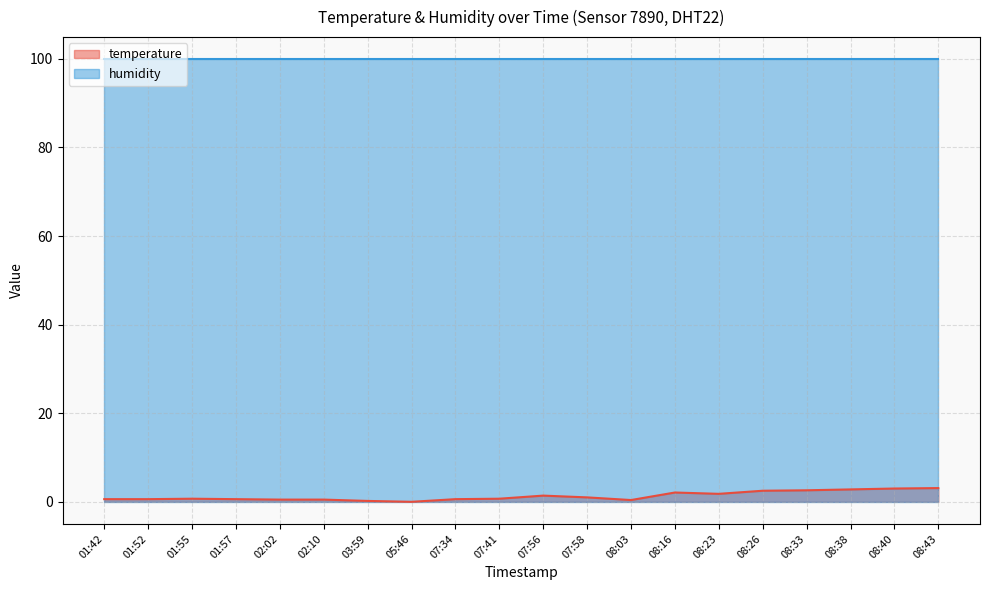

What position from the right is 07:34?

12